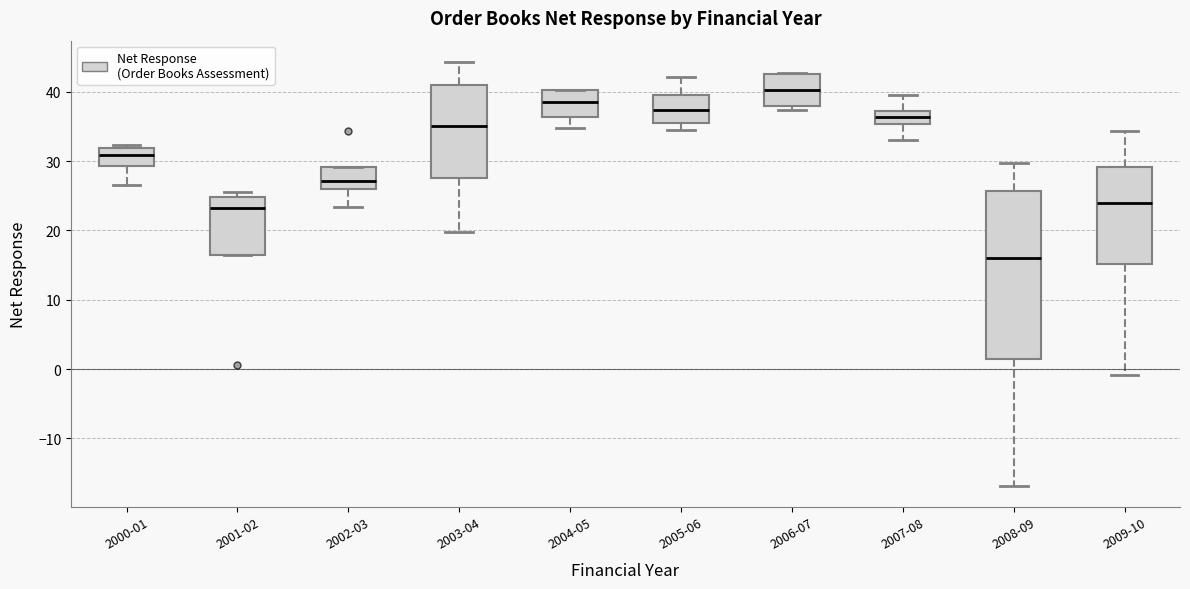

Reading left to right, read every box against the y-axis: the position of its median line, the range the box covers, and the ends of its whiskers. The values are not printed on the chart, so give them approximately, as read against the axis.

2000-01: median 31, box 29 to 32, whiskers 27 to 32 (just above the box's upper edge)
2001-02: median 23, box 17 to 25, whiskers 17 to 26
2002-03: median 27, box 26 to 29, whiskers 23 to 29
2003-04: median 35, box 28 to 41, whiskers 20 to 44
2004-05: median 39, box 36 to 40, whiskers 35 to 40
2005-06: median 37, box 36 to 40, whiskers 35 to 42
2006-07: median 40, box 38 to 43, whiskers 37 to 43
2007-08: median 36, box 35 to 37, whiskers 33 to 40
2008-09: median 16, box 1 to 26, whiskers -17 to 30
2009-10: median 24, box 15 to 29, whiskers -1 to 34